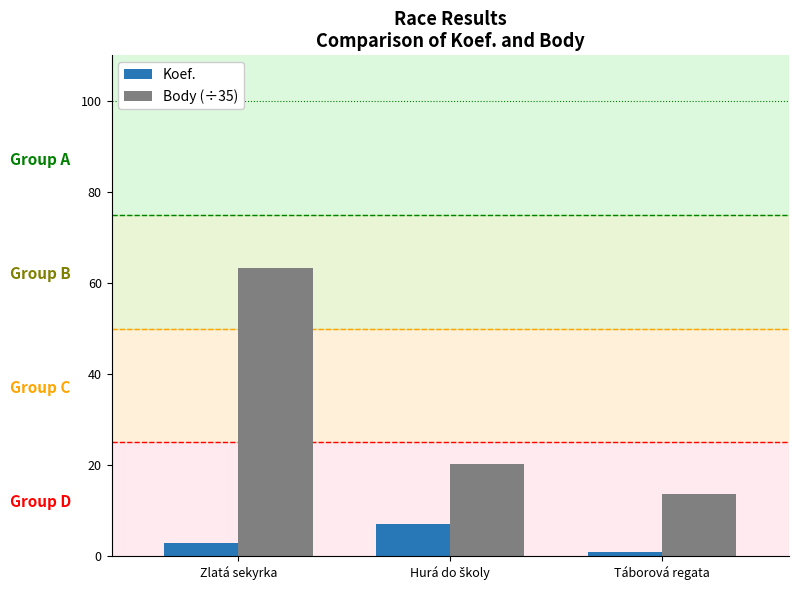

What is the lowest value of the Koef. series?

1.0